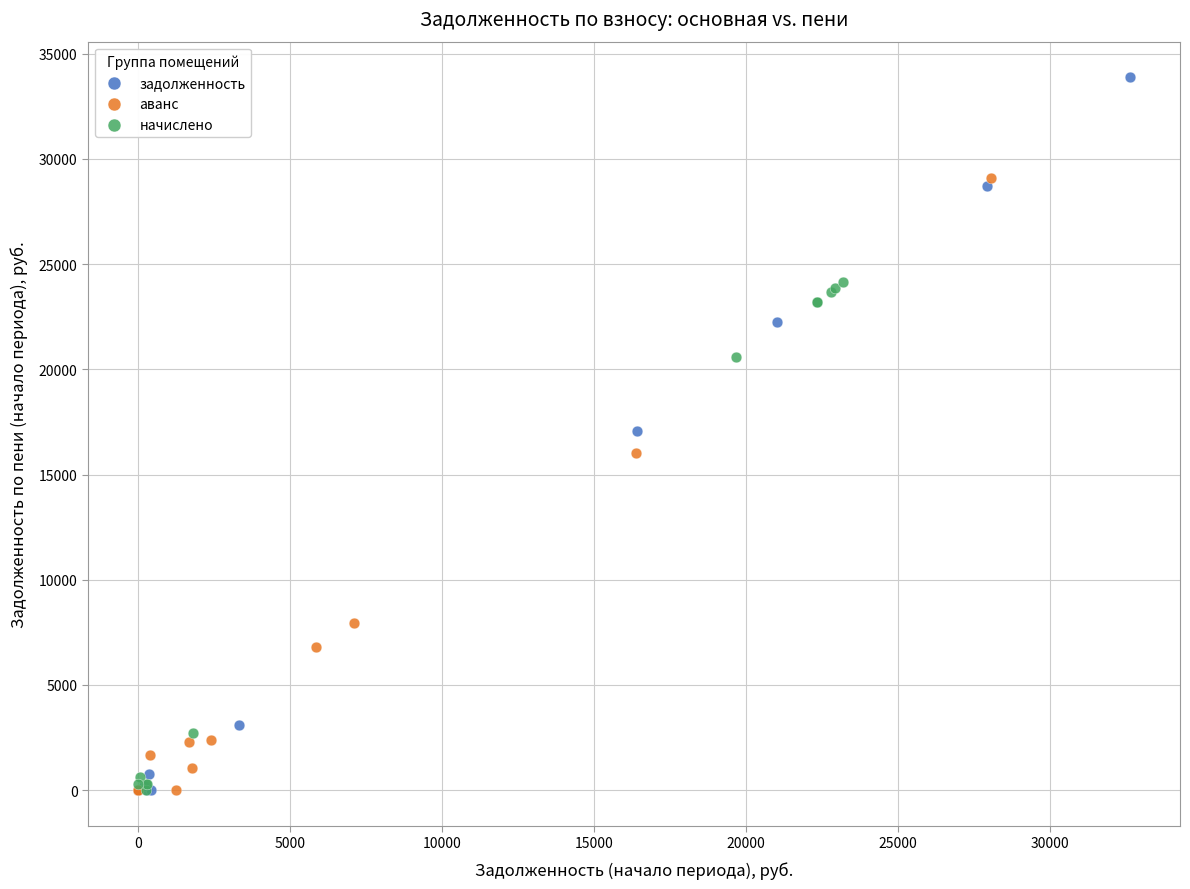

Which series has the largest Y range (max minus min)?

задолженность